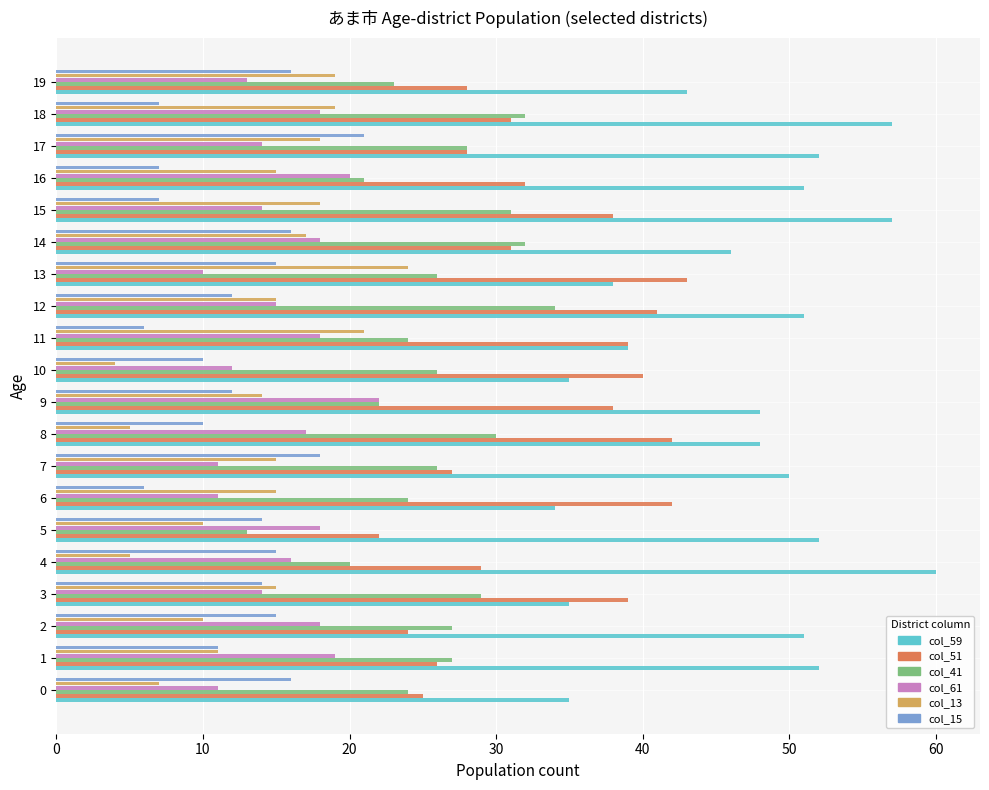

Which series has the widest spread of values?

col_59